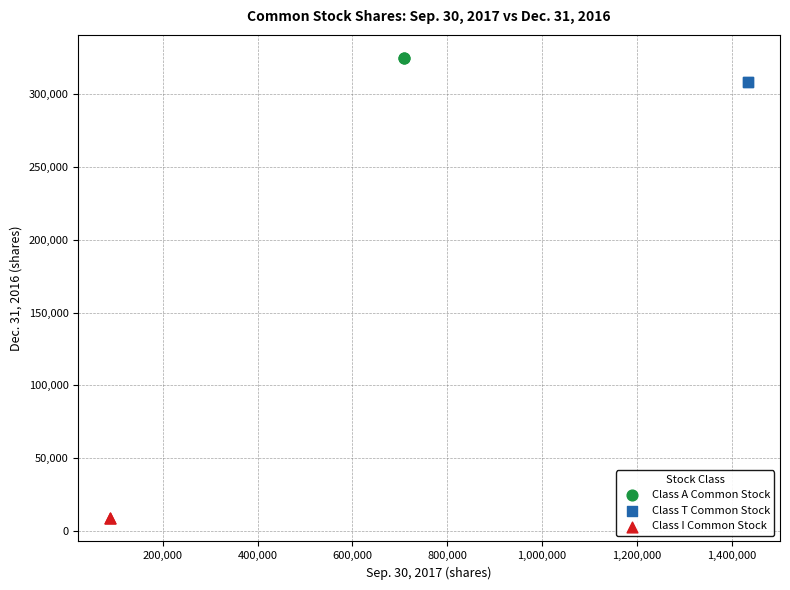

Which series reaches the maximum Y coordinate?

Class A Common Stock